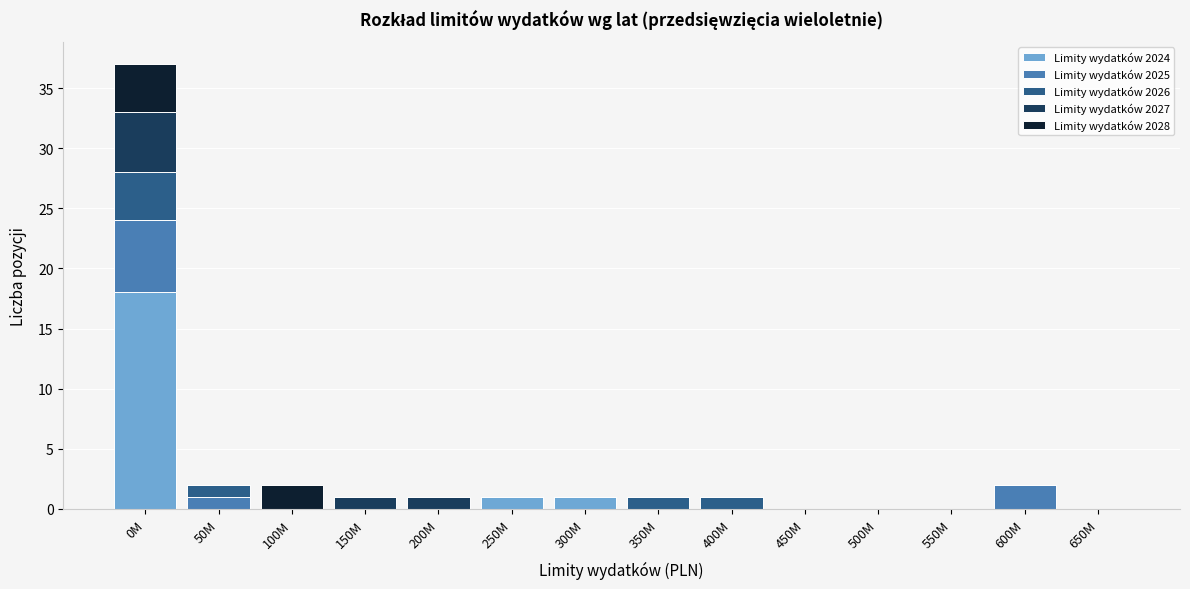

The Limity wydatków 2024 series shows 0 at 500M. True or false?

True